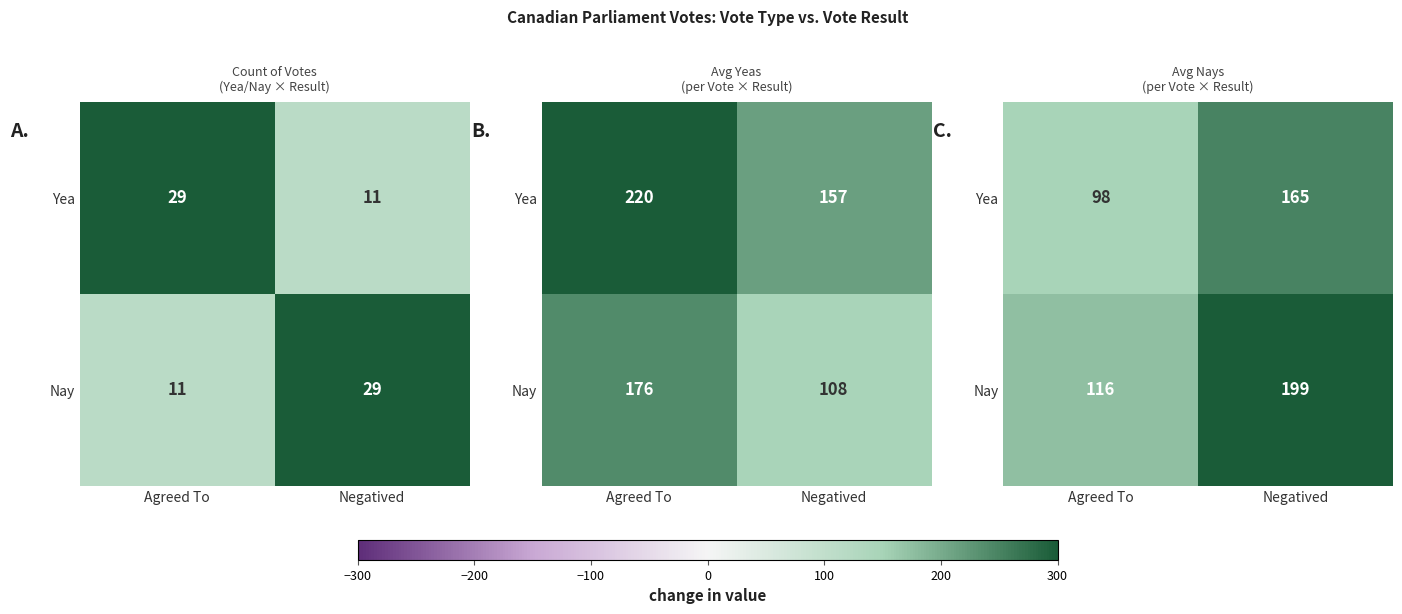

What is the difference between the maximum and minimum values in the Yea series?

67